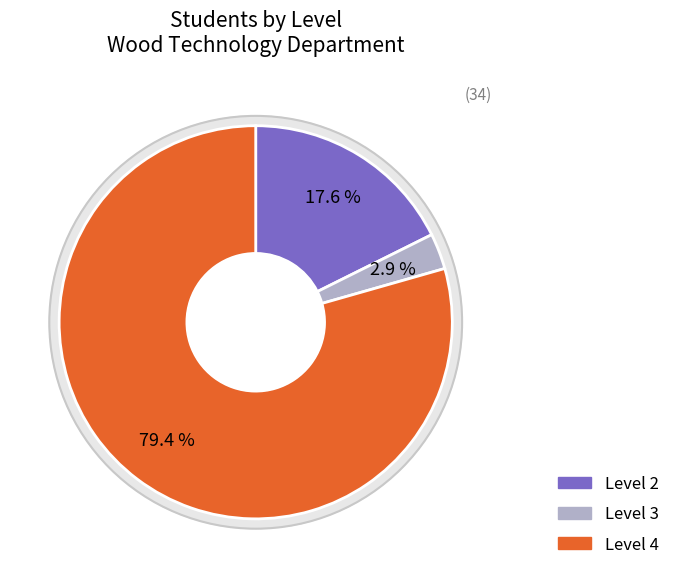

What is the total percentage of Level 3 and Level 2?

20.6%